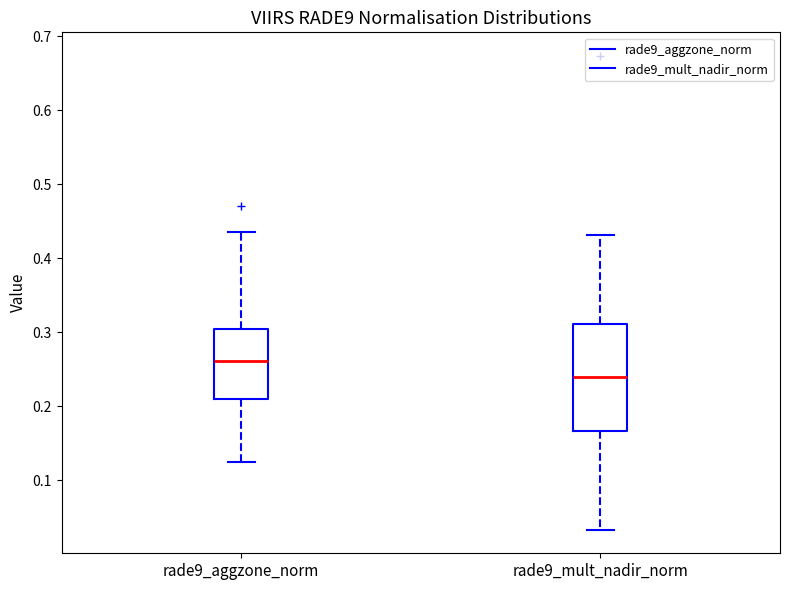

Where is the lower edge of the box for rade9_aggzone_norm on the y-axis? The values are not printed on the chart, so give them approximately, as read against the axis.

0.21